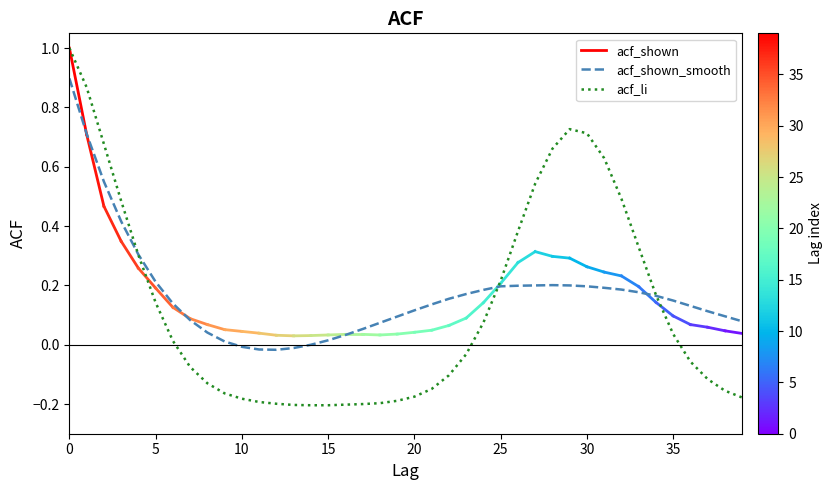

How many times do acf_shown_smooth and acf_li cross each other?

3